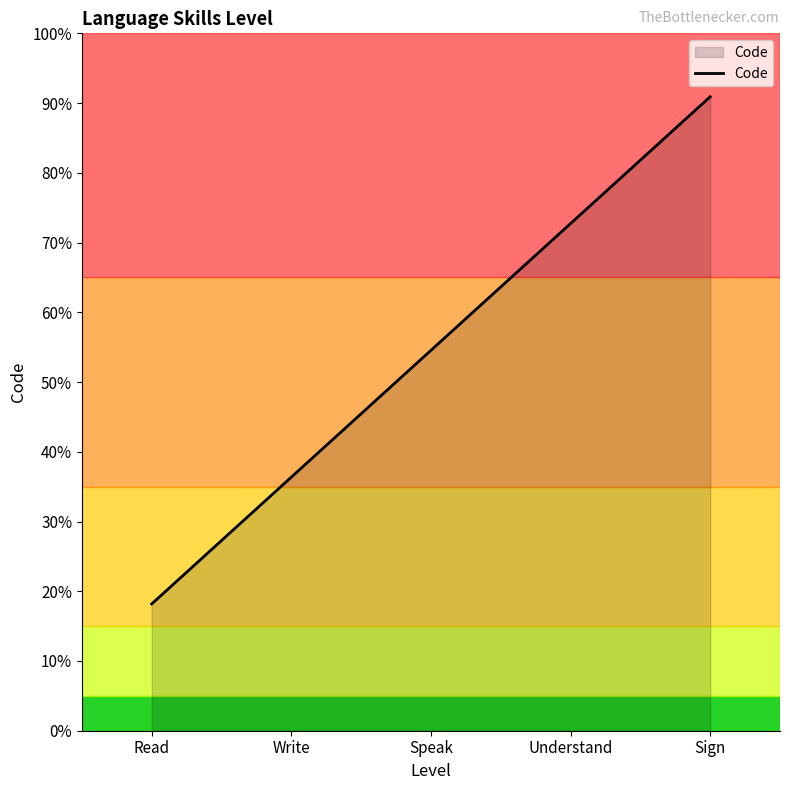

The chart shows a value of 6 at Understand. True or false?

False